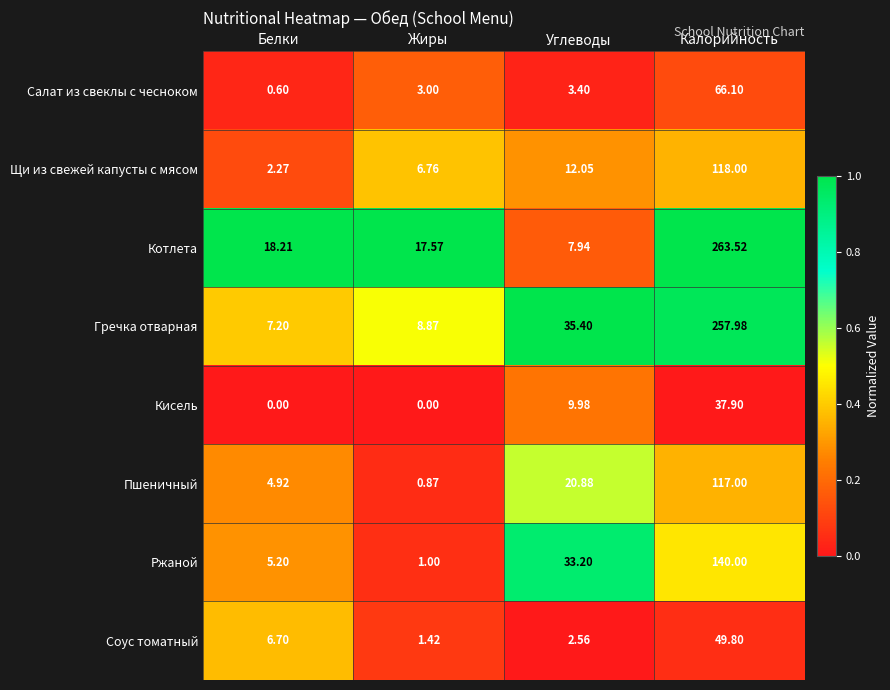

At which category is the sum across all series the highest?

Калорийность